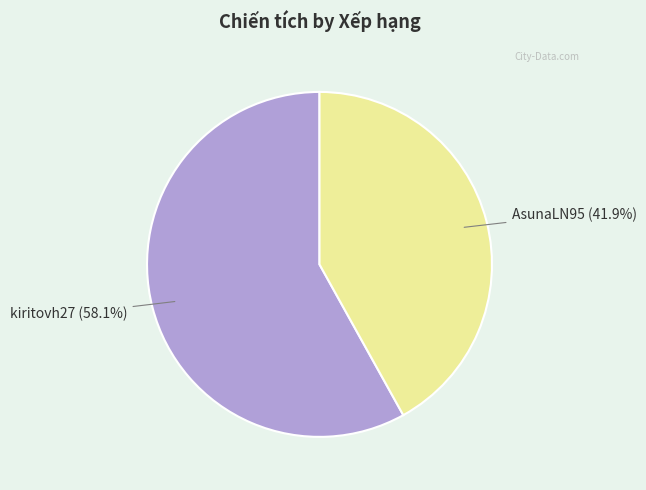

Is there a majority slice in this chart?

Yes